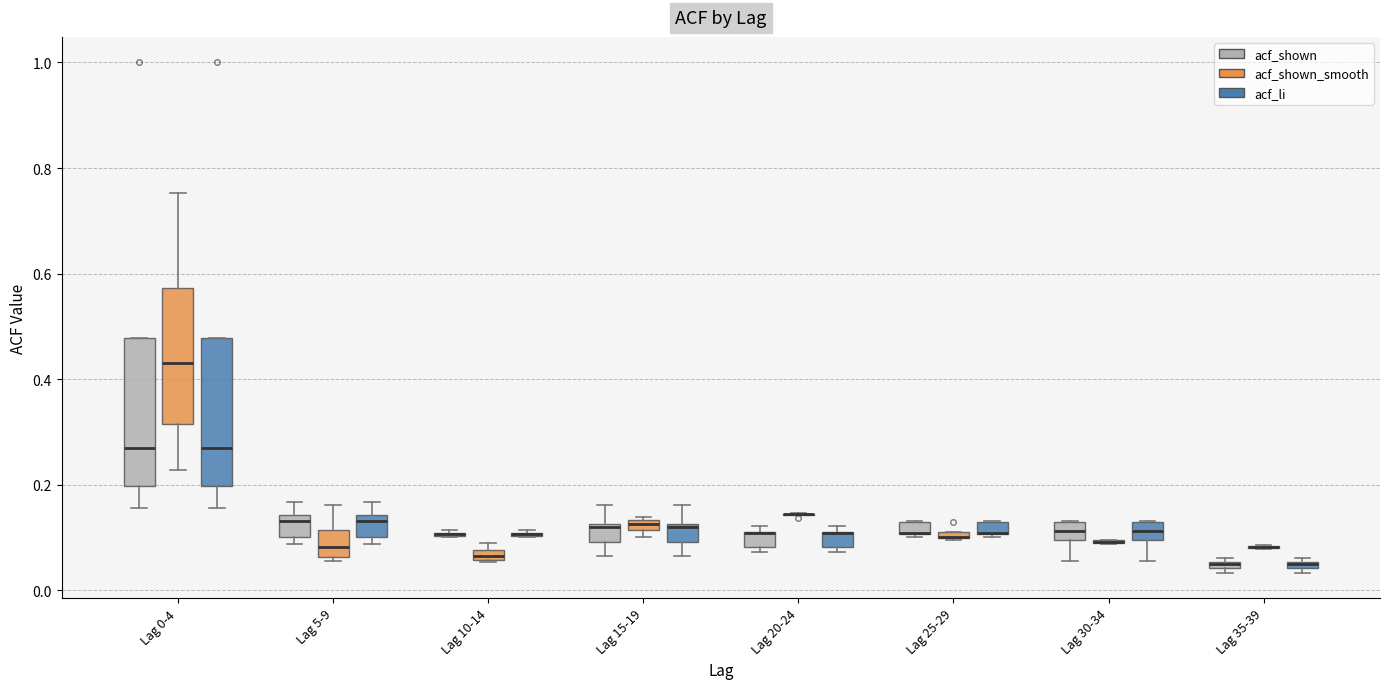

Where does the upper whisker of the box for Lag 5-9 (acf_shown) end on the y-axis? The values are not printed on the chart, so give them approximately, as read against the axis.

0.16